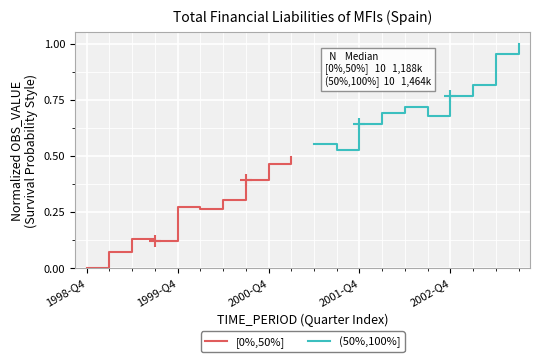

How many [0%,50%] values are between 0 and 1?

10